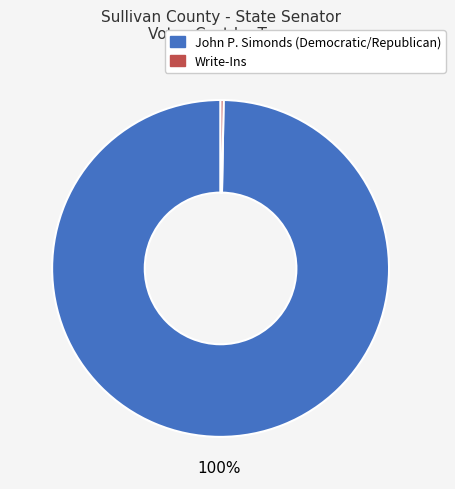

Do Write-Ins and John P. Simonds (Democratic/Republican) together represent more than half of the pie?

Yes